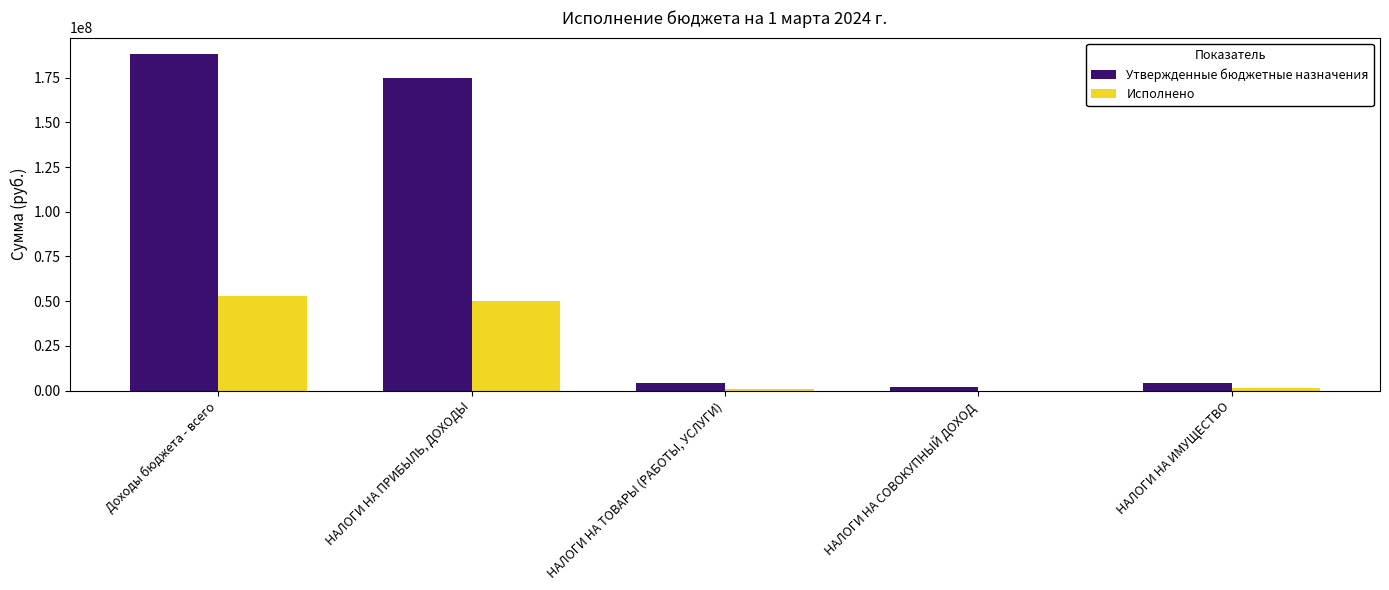

Which series has the largest total across all categories?

Утвержденные бюджетные назначения